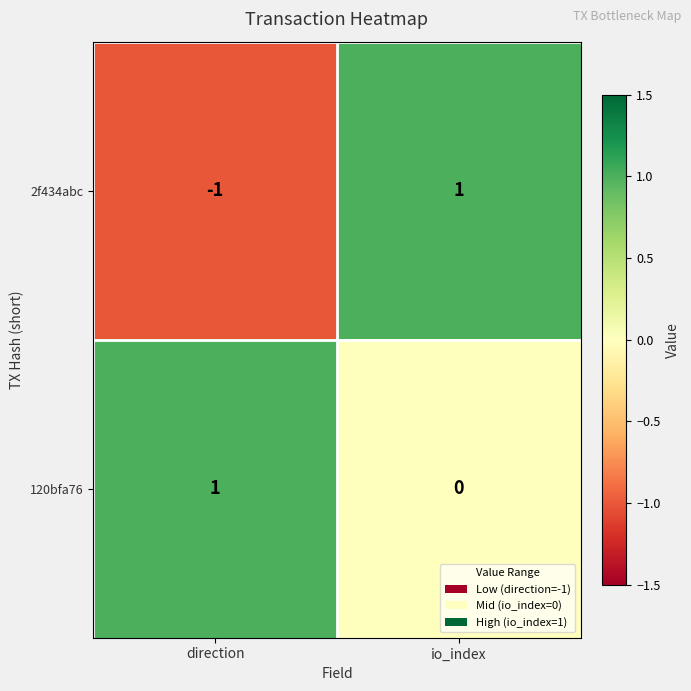

List the series in order of their overall mean, lowest first.

2f434abc, 120bfa76